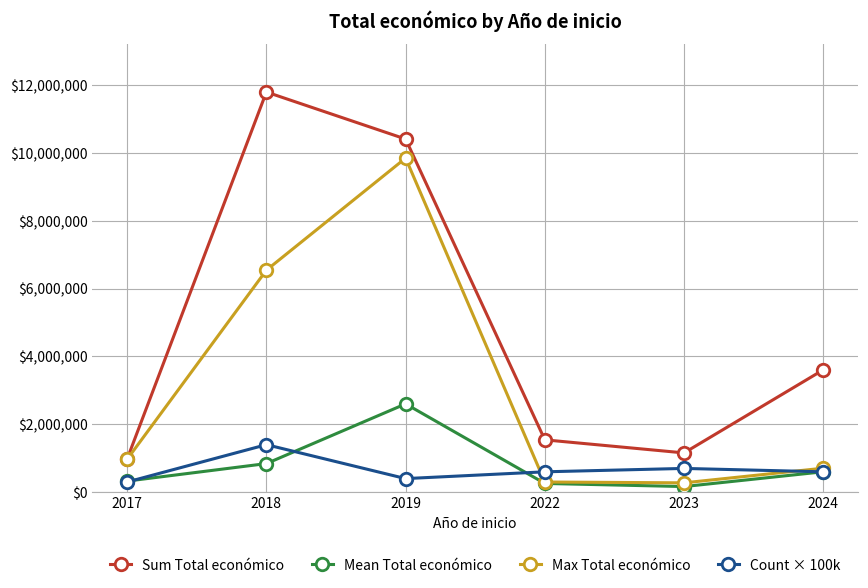

Does the chart display data point markers on the line(s)?

Yes